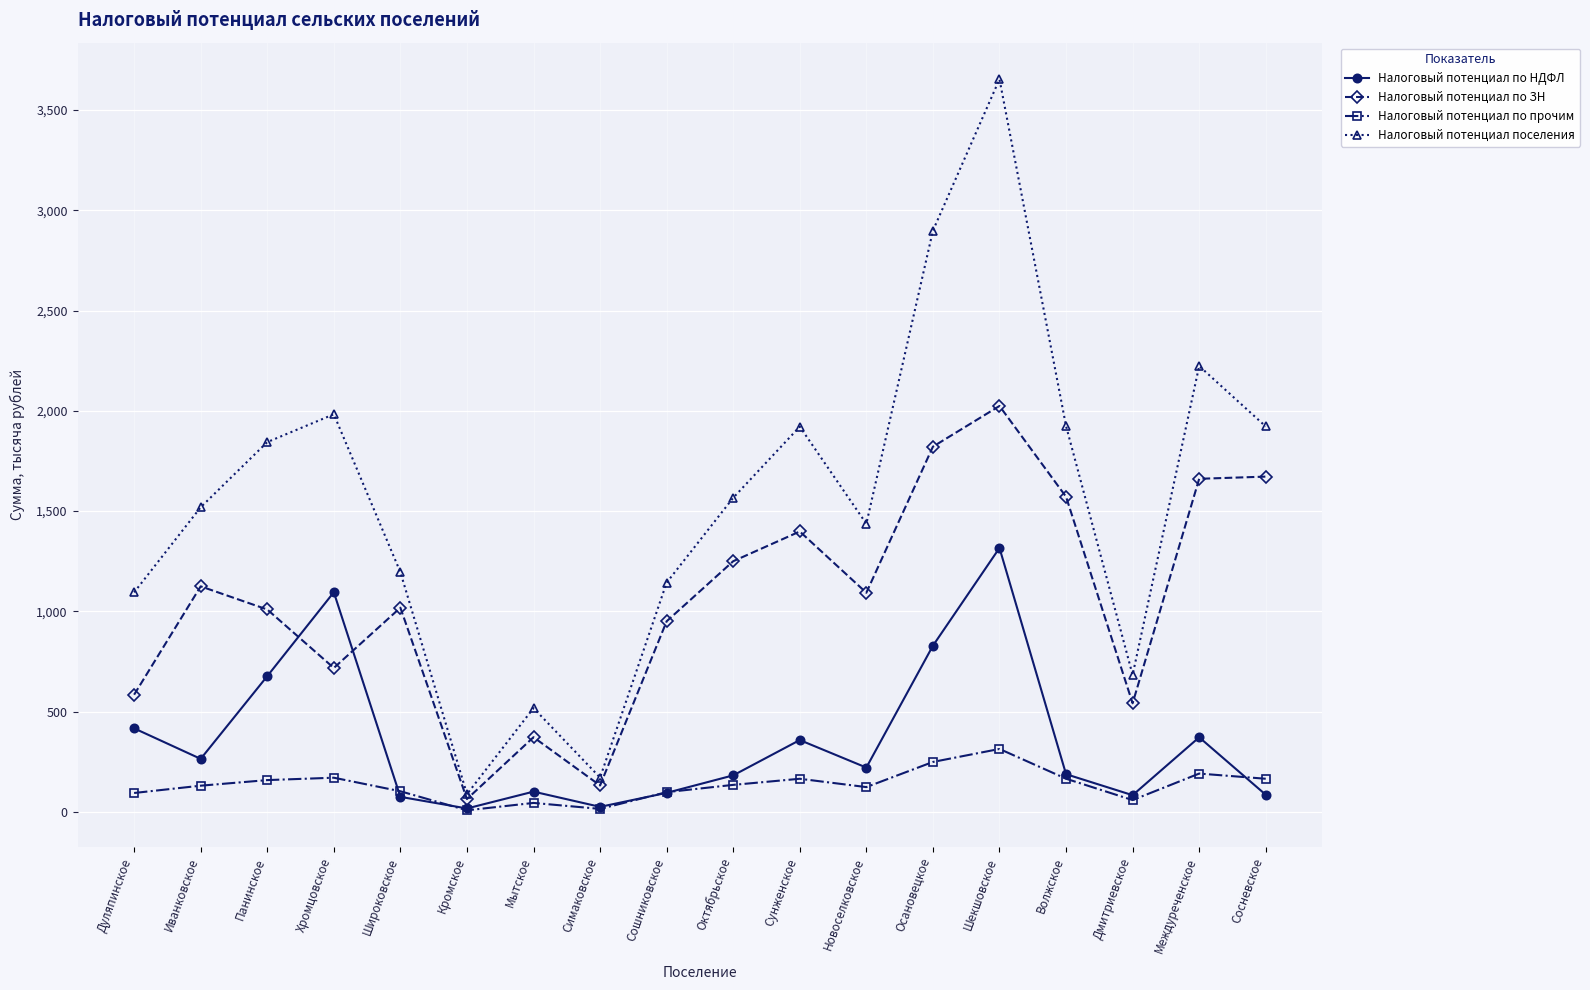

What is the greatest value displayed?

3653.7